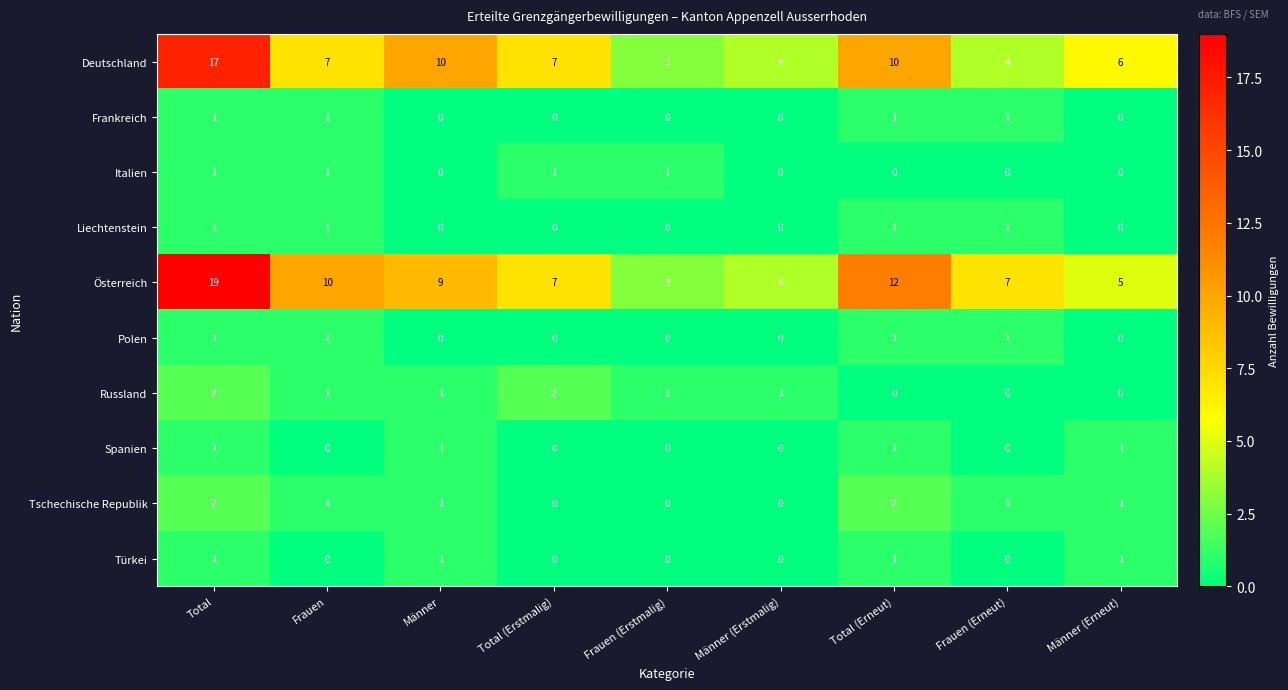

Which series has the largest total across all categories?

Österreich